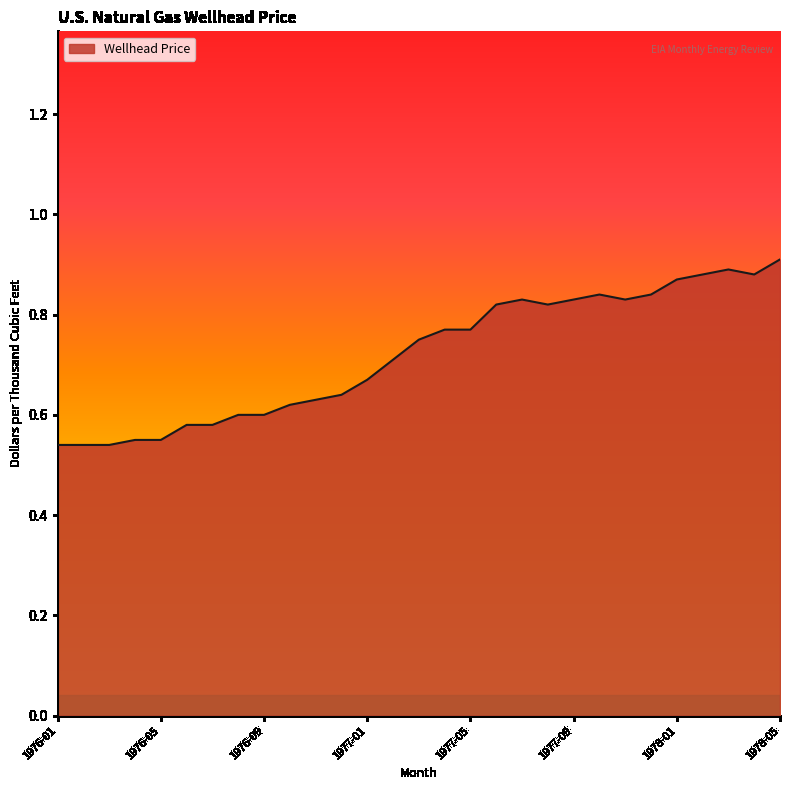

What is the difference between the maximum and minimum values?

0.4